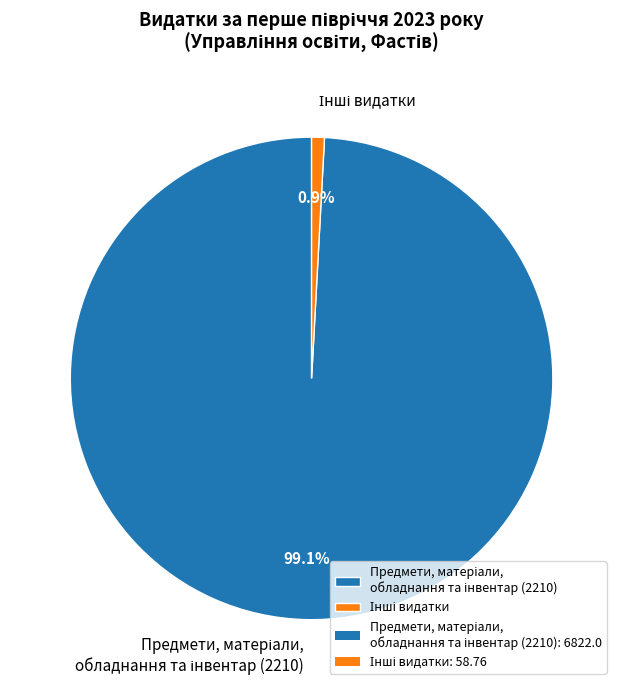

How many slices are in this pie chart?

2